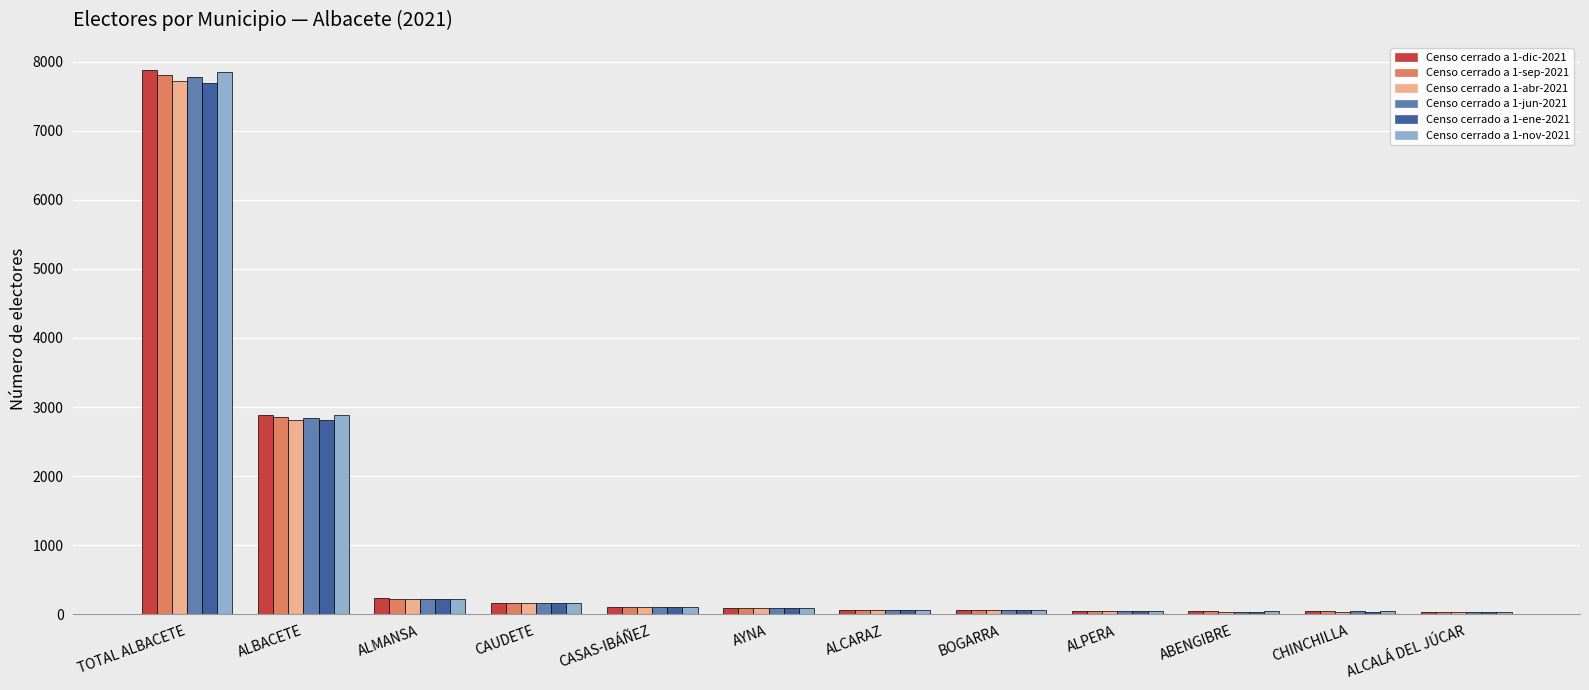

At which label is Censo cerrado a 1-abr-2021 closest to 3881?

ALBACETE